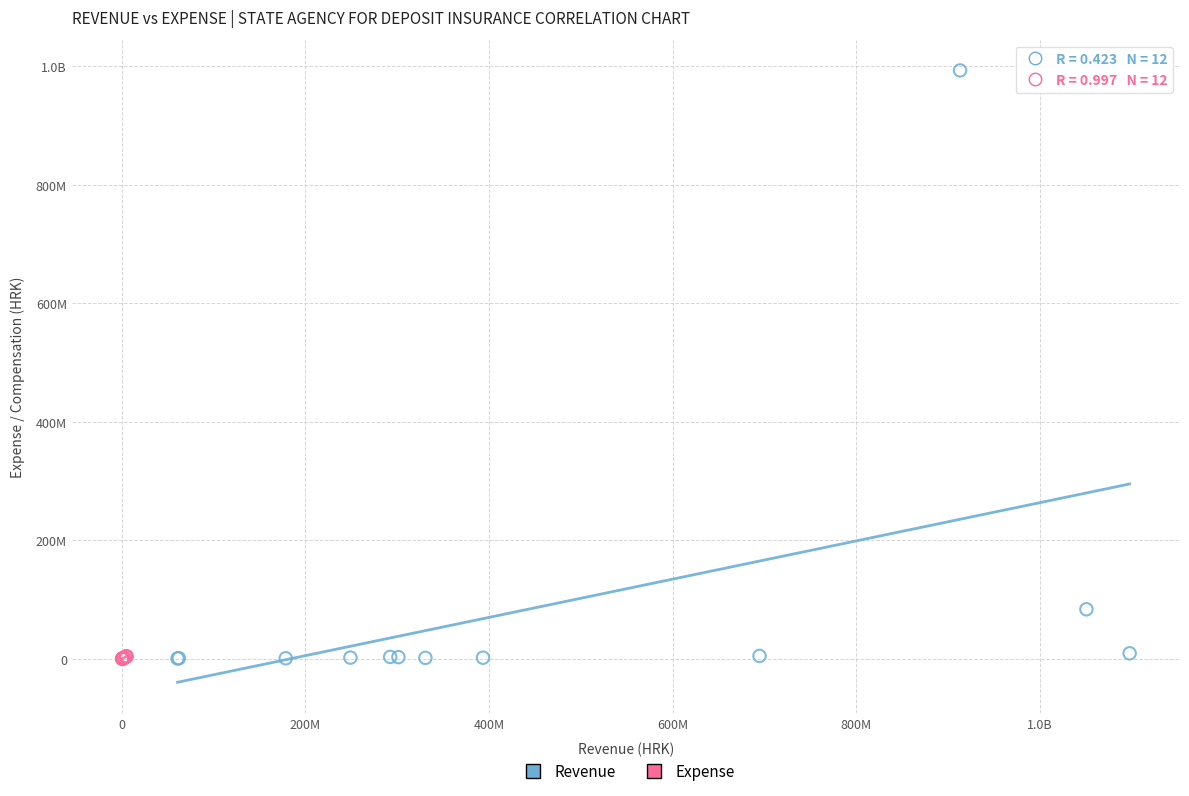

What are all the series names shown in the legend?

Revenue, Expense